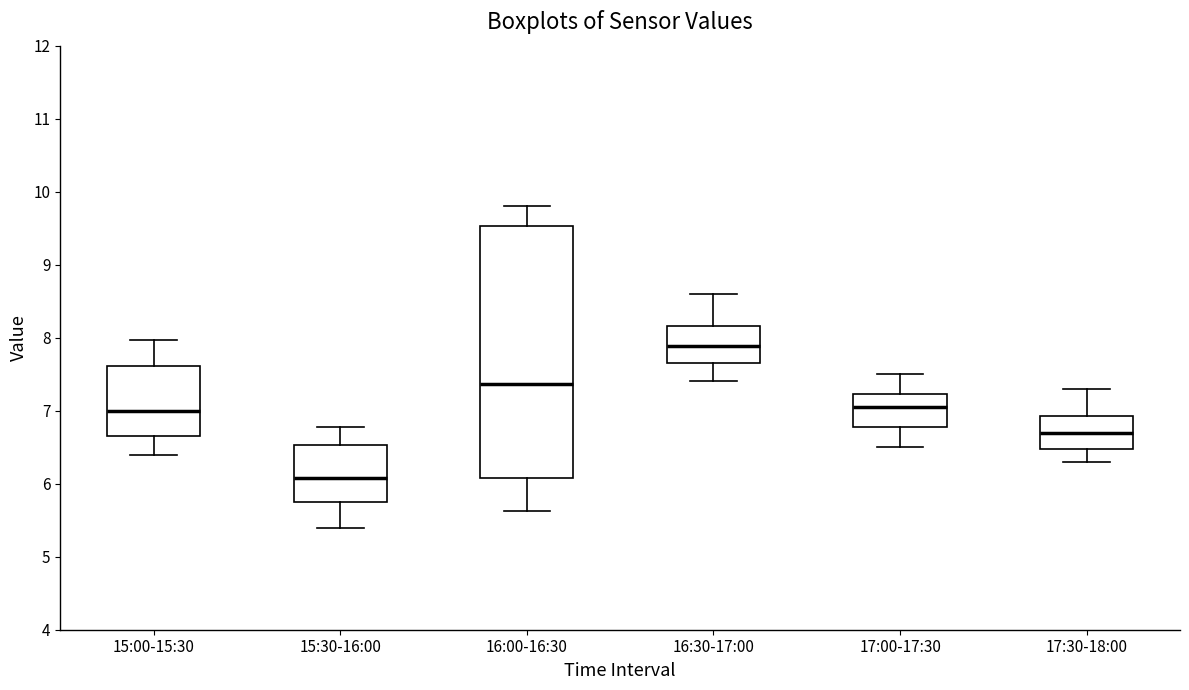

Comparing the boxes themselves (not the whiskers), which one is the tallest?

16:00-16:30